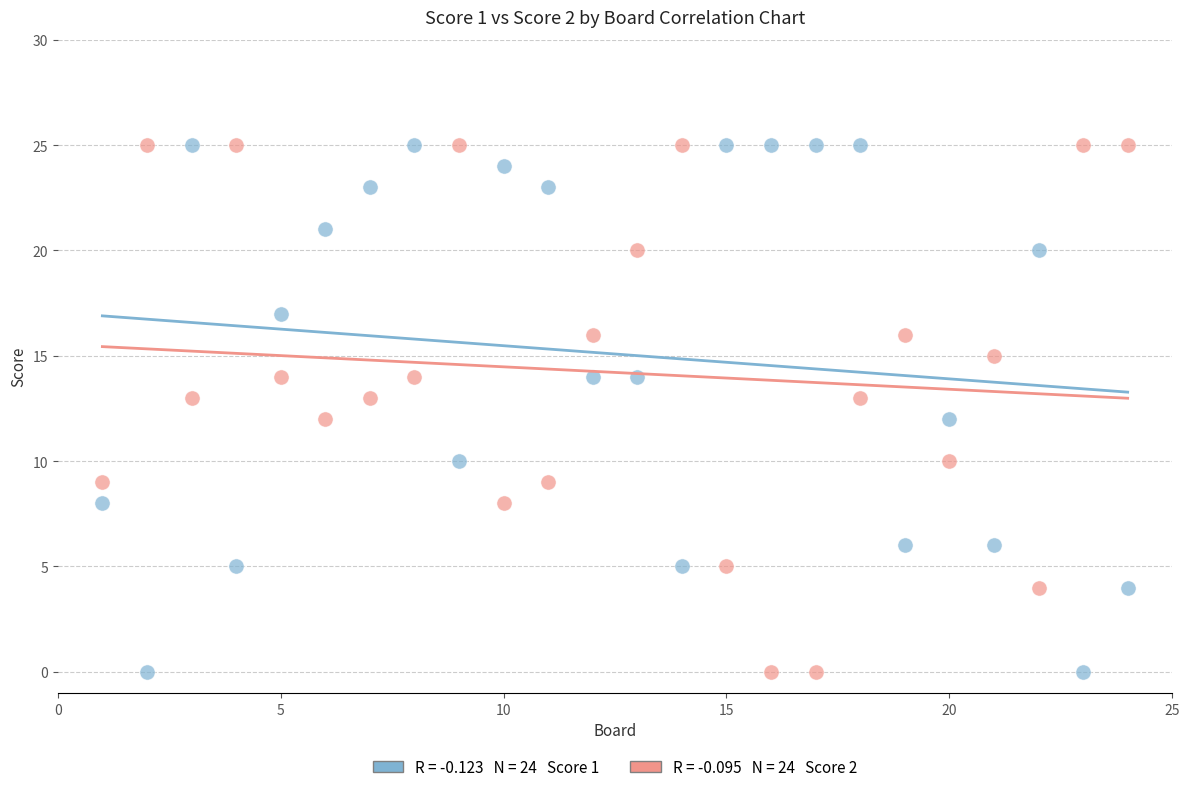

Across all data points, what is the range of X values (max minus min)?

23